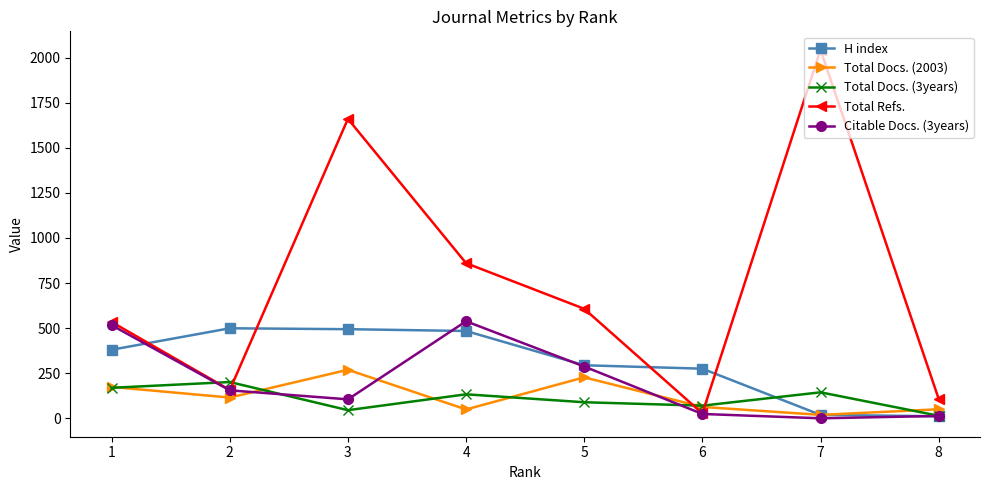

What is the total value across all series at 1?

1773